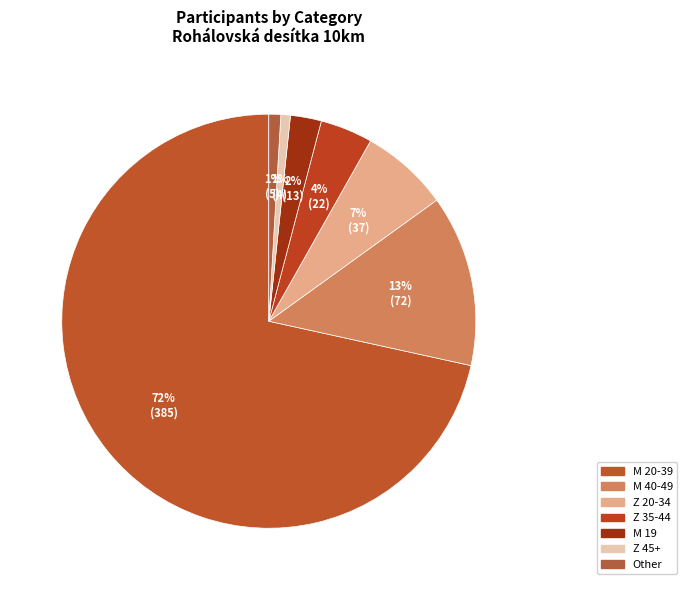

How many slices are in this pie chart?

7